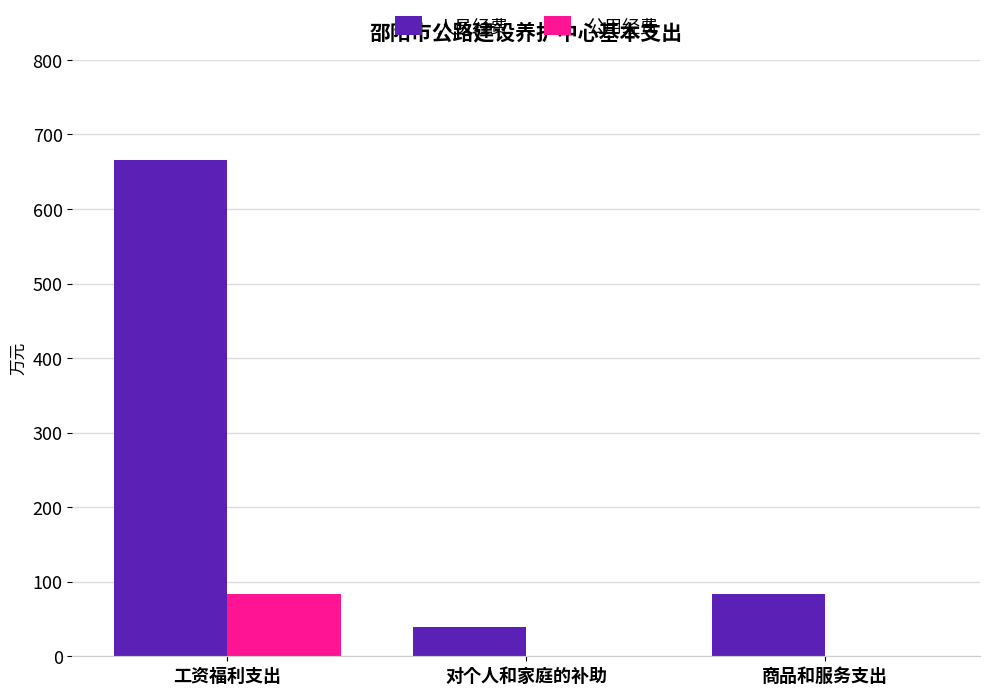

At which label is 人员经费 closest to 352?

商品和服务支出